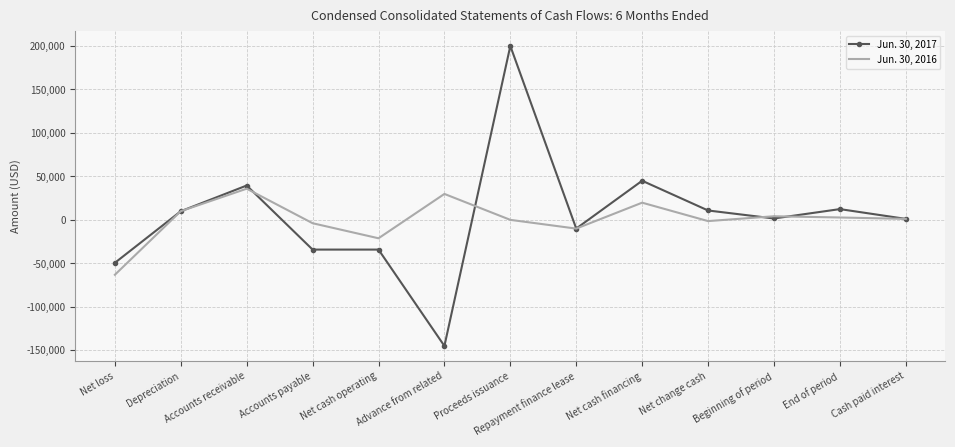

What is the total value across all series at Advance from related?

-115192